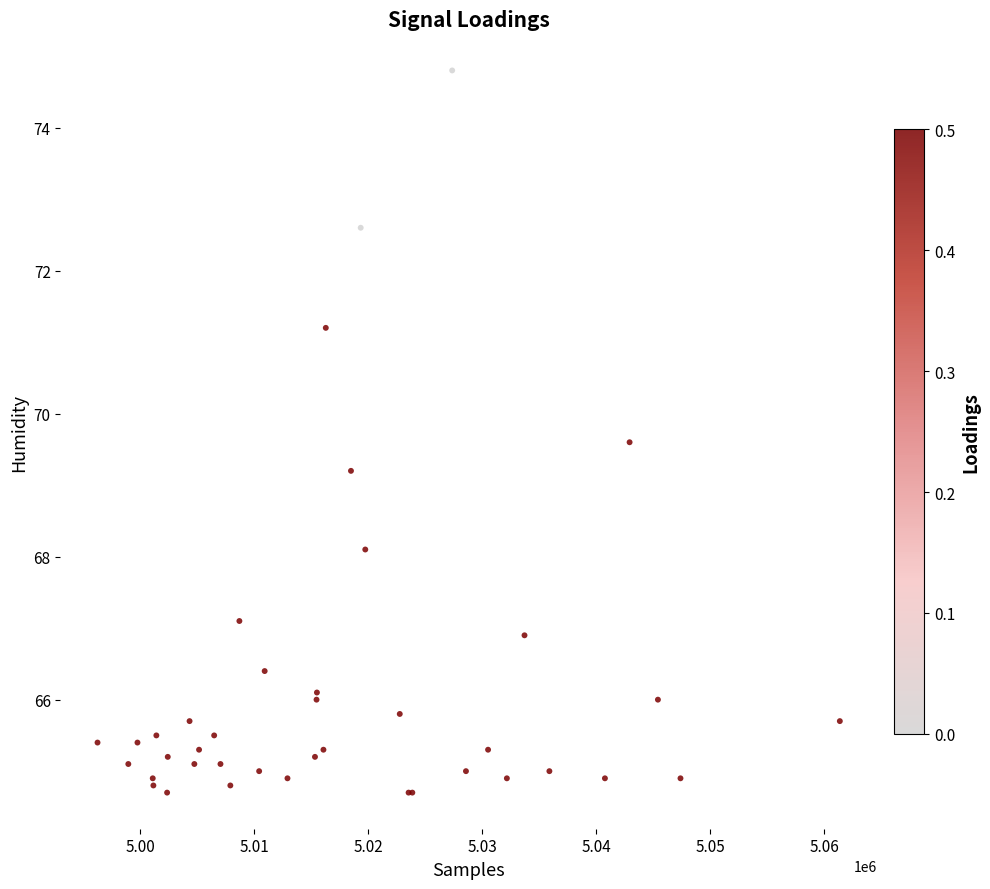

What Y value in the scatter plot is closest to 69?

69.2